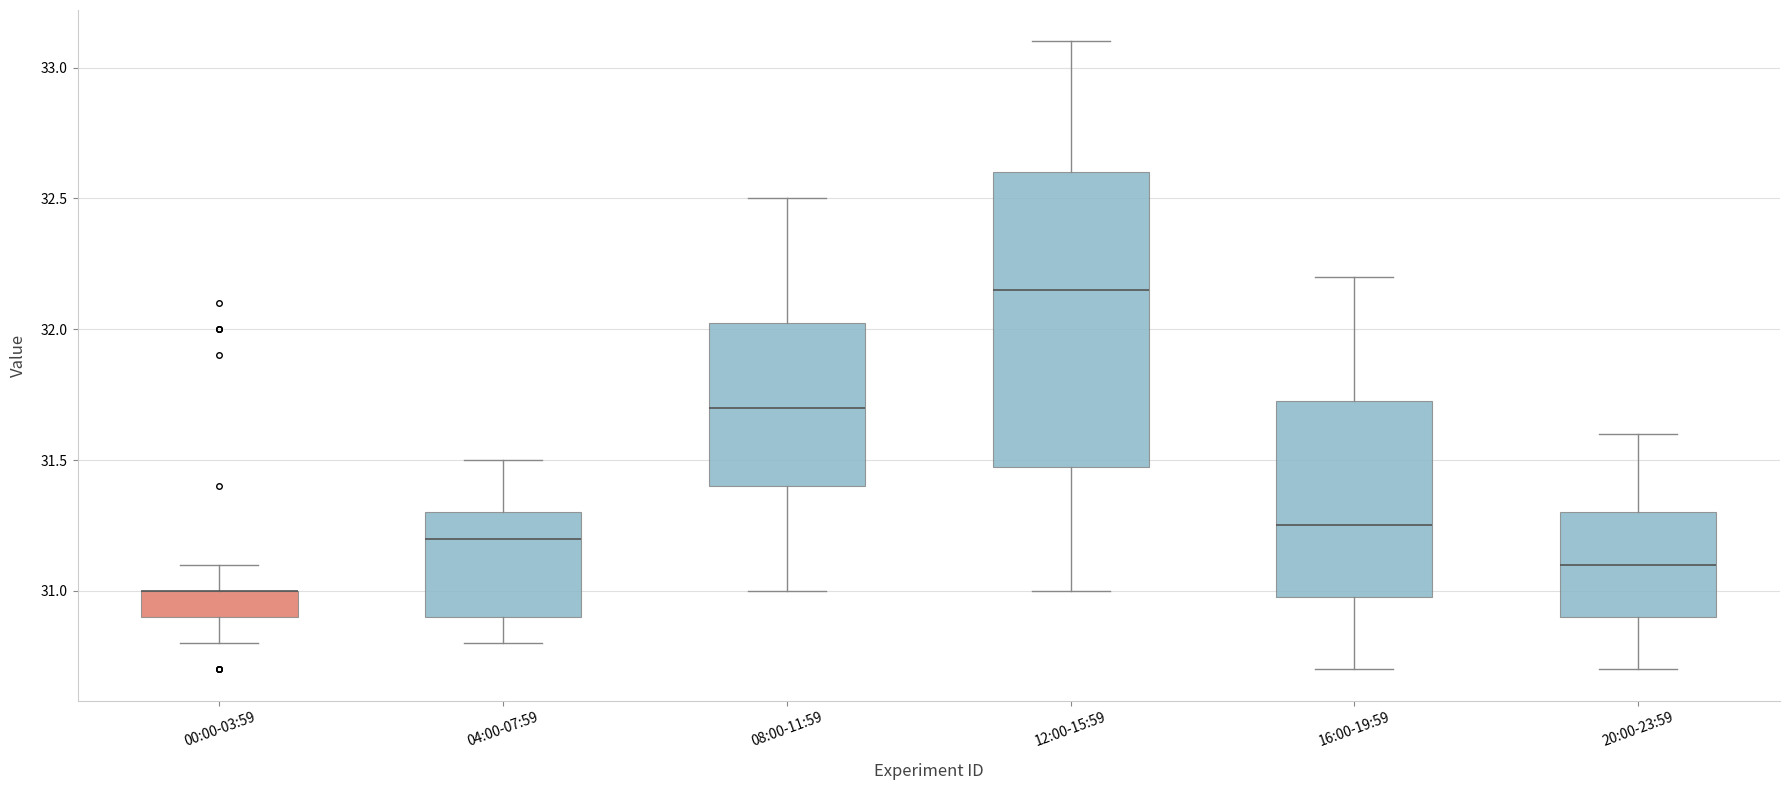

Reading left to right, transcribe this box plot: for each box, give where its median line is, the range the box spans, and where its two whiskers end, as read against the y-axis. The values are not printed on the chart, so give them approximately, as read against the axis.

00:00-03:59: median 31.00 (drawn on the box's upper edge), box 30.90 to 31.00, whiskers 30.80 to 31.10
04:00-07:59: median 31.20, box 30.90 to 31.30, whiskers 30.80 to 31.50
08:00-11:59: median 31.70, box 31.40 to 32.05, whiskers 31.00 to 32.50
12:00-15:59: median 32.15, box 31.50 to 32.60, whiskers 31.00 to 33.10
16:00-19:59: median 31.25, box 31.00 to 31.75, whiskers 30.70 to 32.20
20:00-23:59: median 31.10, box 30.90 to 31.30, whiskers 30.70 to 31.60